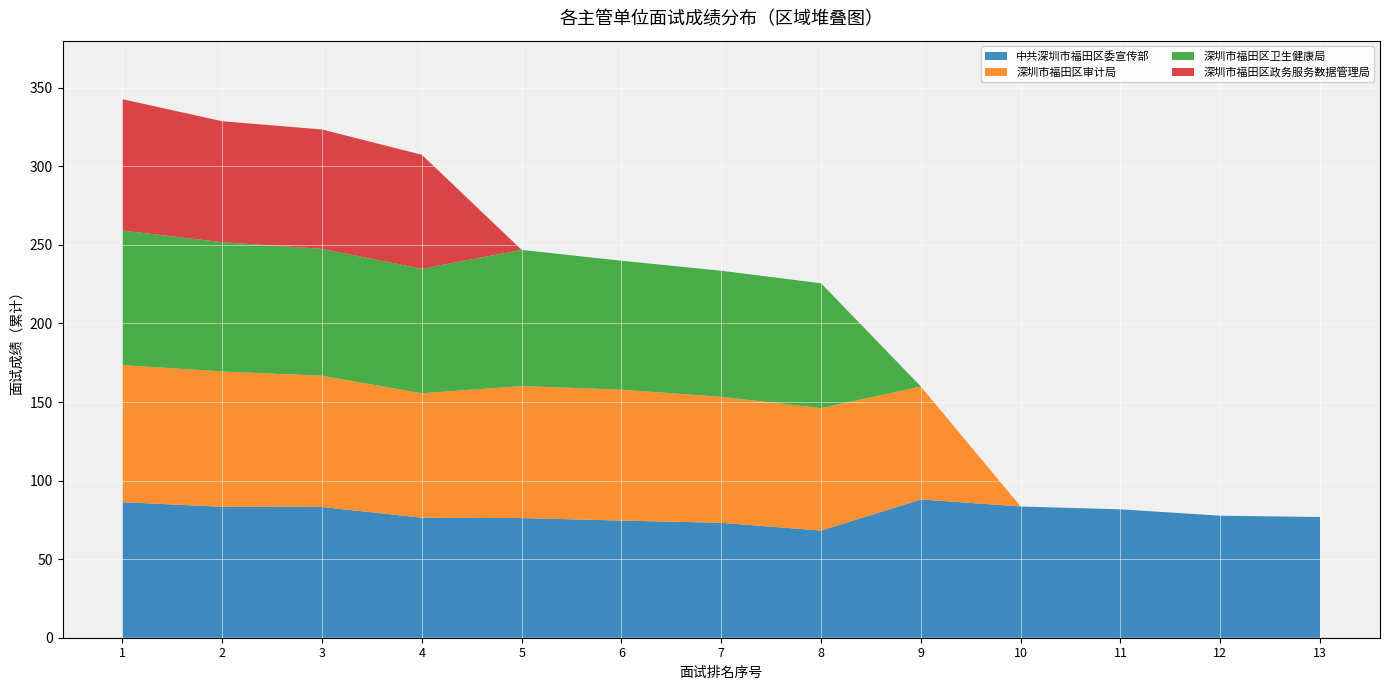

Reading left to right, extract all data points from this chart.

中共深圳市福田区委宣传部: 1=86.3	2=83.3	3=83.2	4=76.4	5=76.2	6=74.5	7=73.1	8=68.2	9=88.0	10=83.5	11=81.7	12=77.7	13=76.8
深圳市福田区审计局: 1=87.3	2=86.1	3=83.5	4=79.2	5=84.0	6=83.3	7=80.2	8=78.0	9=71.9	10=0.0	11=0.0	12=0.0	13=0.0
深圳市福田区卫生健康局: 1=85.6	2=82.3	3=80.8	4=79.2	5=86.7	6=82.1	7=80.2	8=79.4	9=0.0	10=0.0	11=0.0	12=0.0	13=0.0
深圳市福田区政务服务数据管理局: 1=83.6	2=77.0	3=76.0	4=72.6	5=0.0	6=0.0	7=0.0	8=0.0	9=0.0	10=0.0	11=0.0	12=0.0	13=0.0